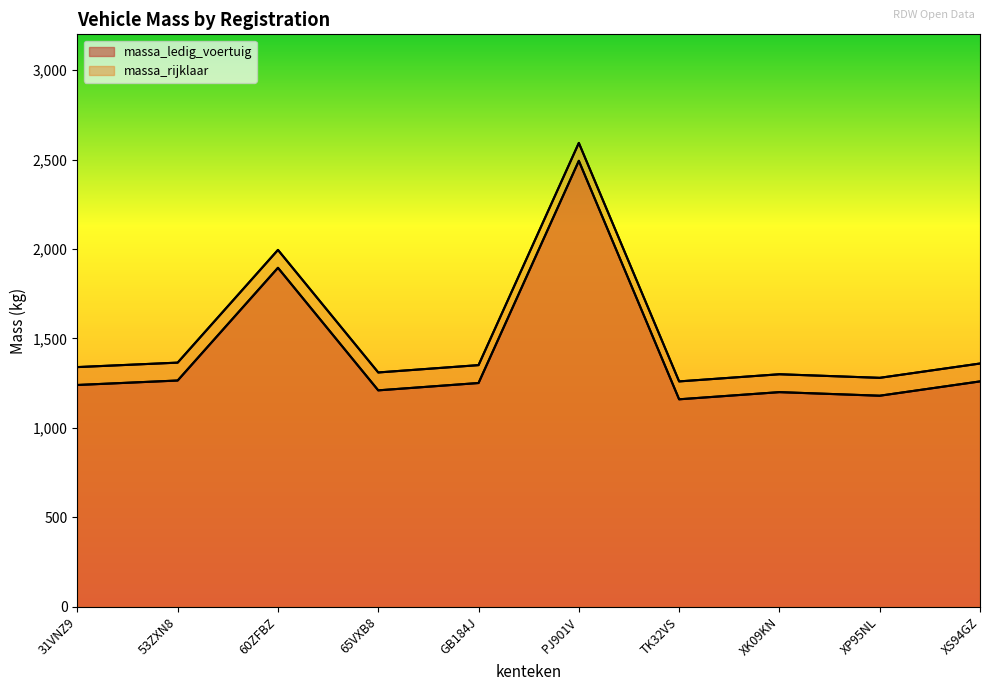

Is it true that massa_ledig_voertuig equals 1240 at 31VNZ9?

True